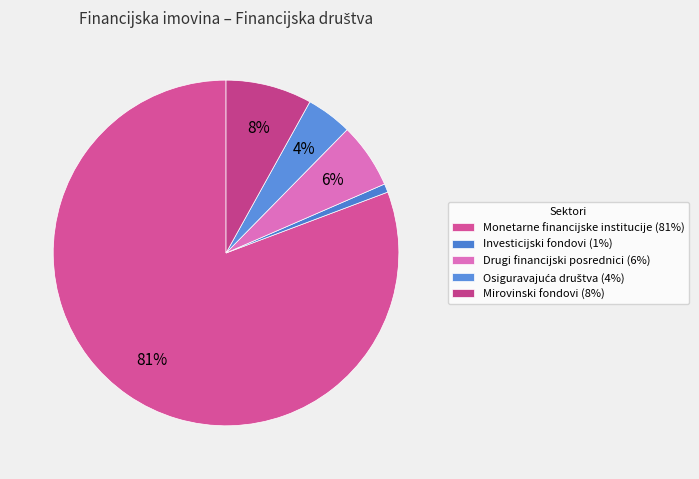

To the nearest percent, what is the difference between the Monetarne financijske institucije and Investicijski fondovi slice percentages?

80%